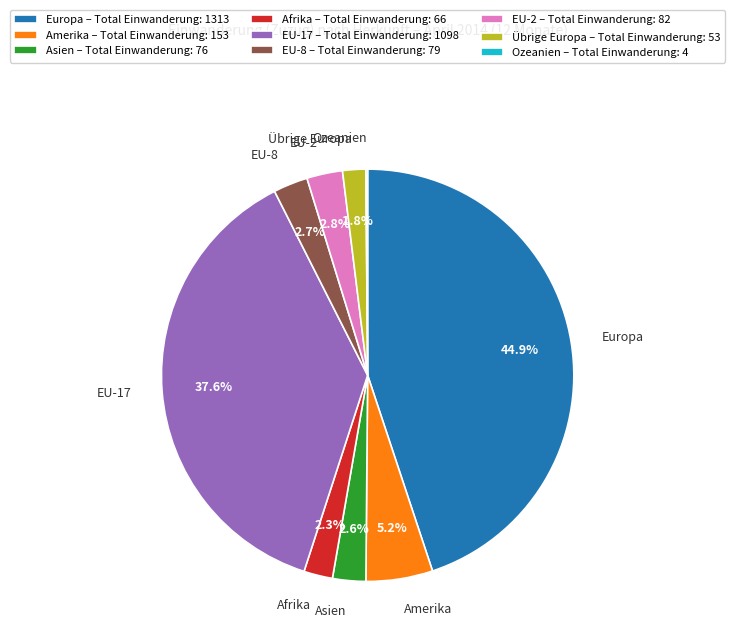

Does EU-8 – Total Einwanderung: 79 represent more than half of the total?

No